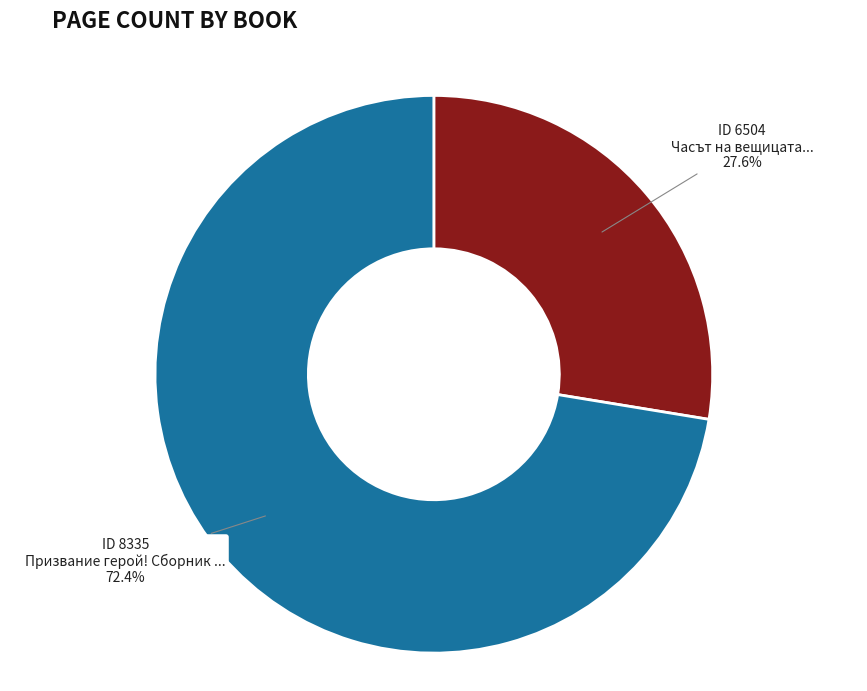

Does any single category account for the majority?

Yes